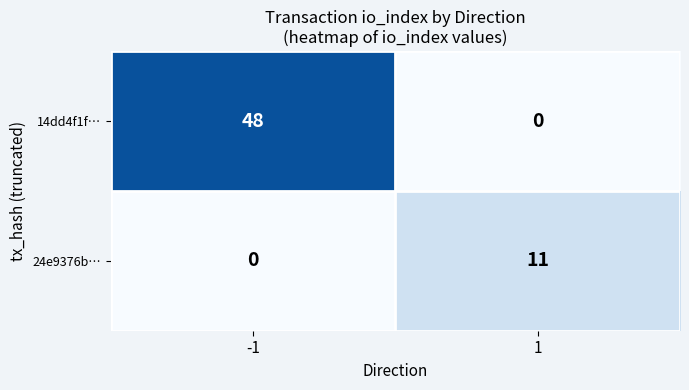

What is the sum of all 14dd4f1f… values?

48